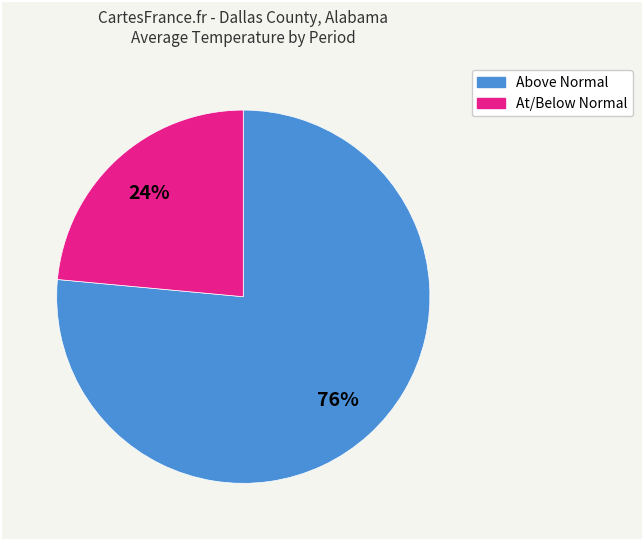

Does any single category account for the majority?

Yes